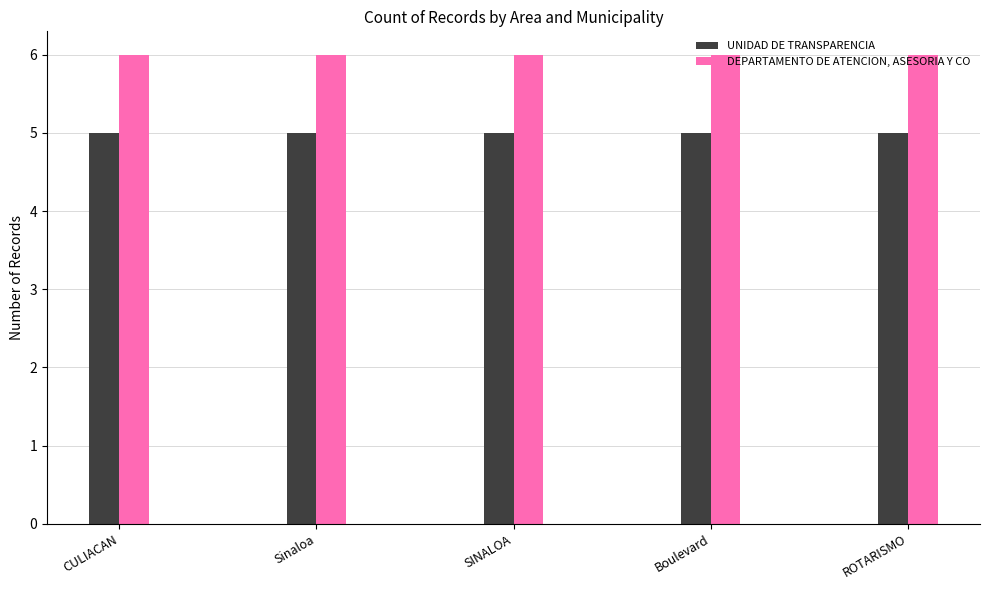

The DEPARTAMENTO DE ATENCION, ASESORIA Y CO series shows 6 at ROTARISMO. True or false?

True